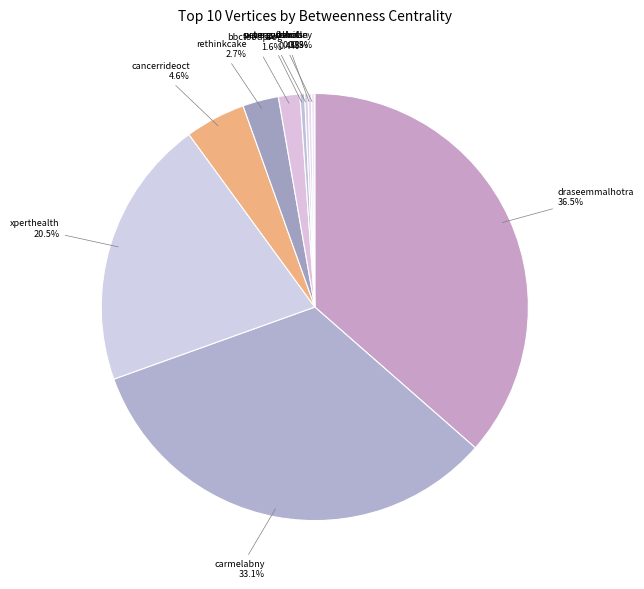

To the nearest percent, what is the difference between the largest and smallest slice percentages?

36%